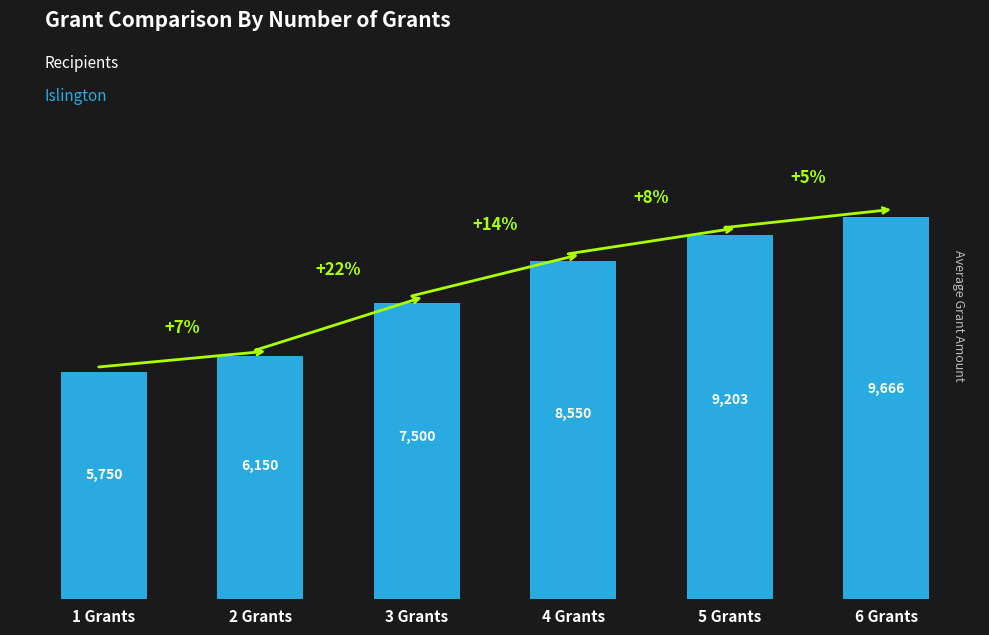

What is the ratio of the value at 3 Grants to the value at 5 Grants?

0.8